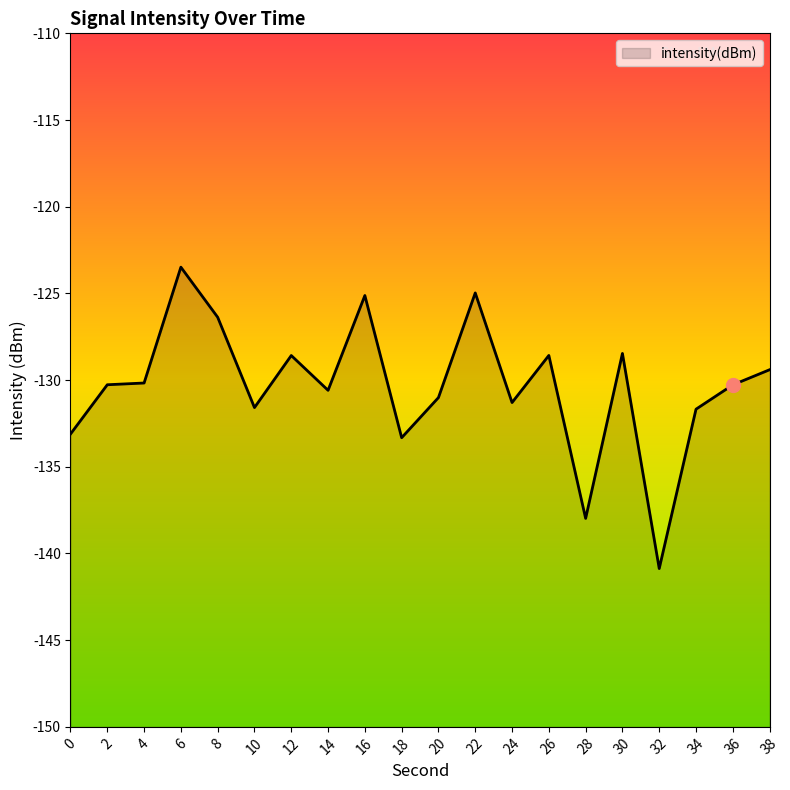

True or false: there are more than 1 points higher than both neighbors.

True